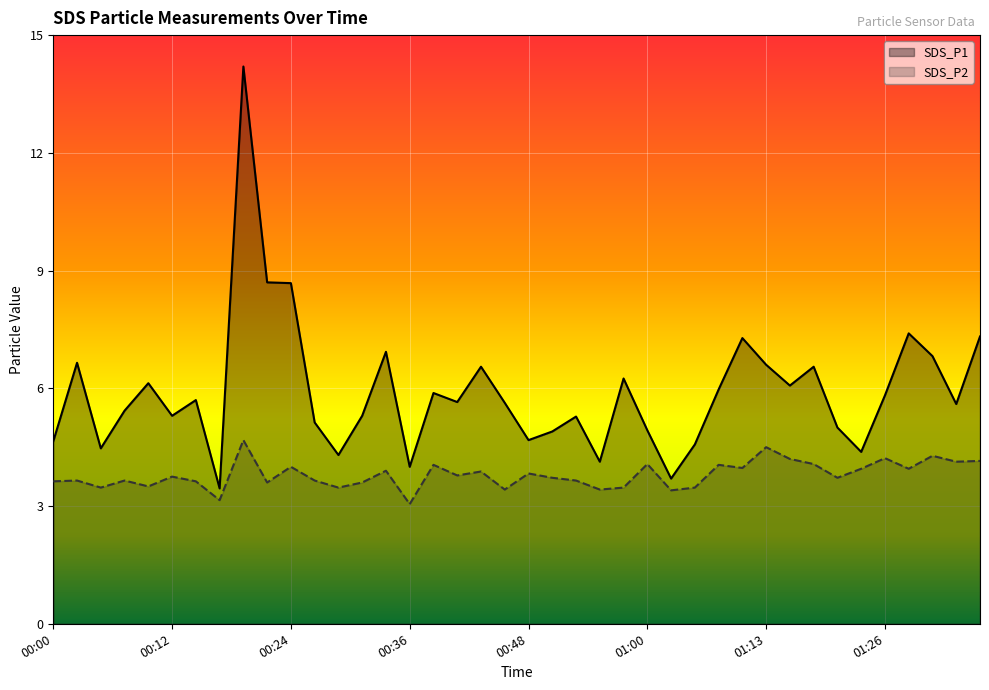

At 01:21, list the series in order from largest to smallest.

SDS_P1, SDS_P2